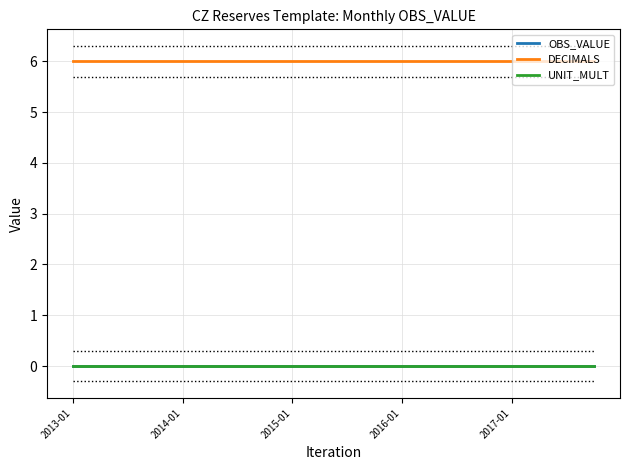

Does the chart display data point markers on the line(s)?

No